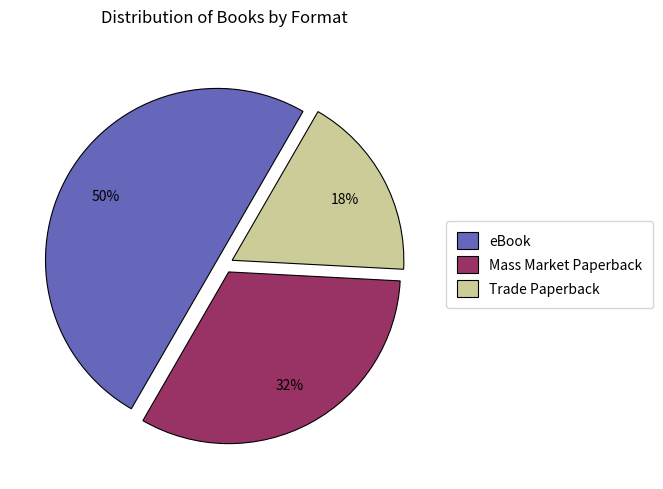

Is Mass Market Paperback the majority of the pie?

No